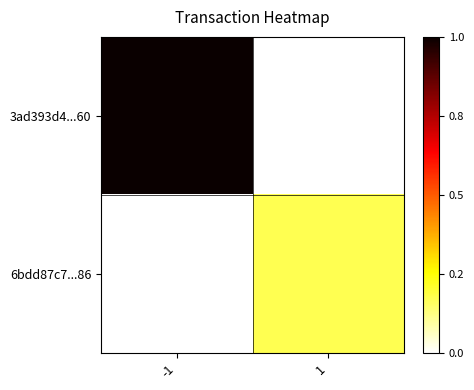

Which has a higher value, -1 or 1?

-1